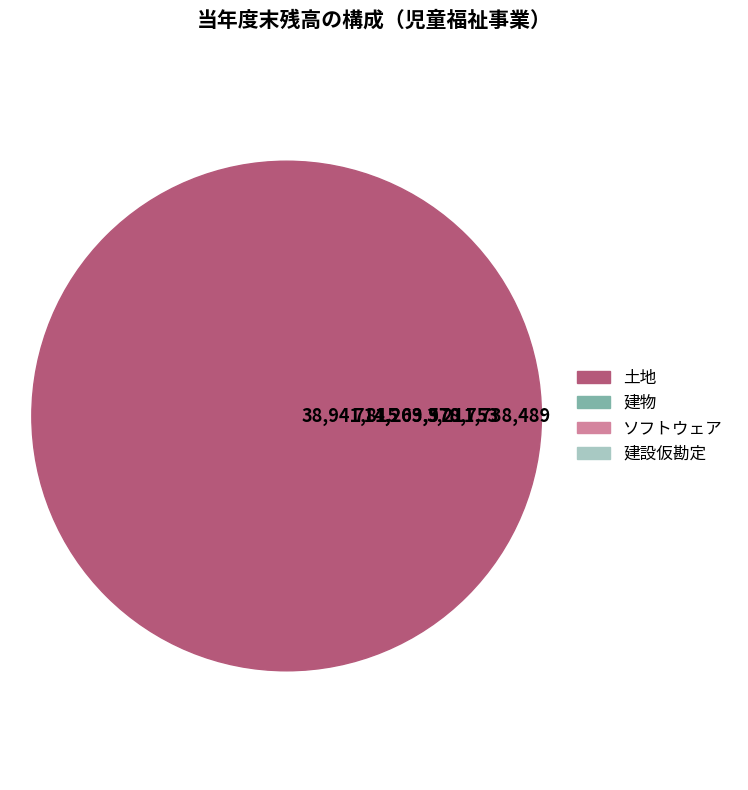

To the nearest percent, what is the difference between the ソフトウェア and 建設仮勘定 slice percentages?

13%